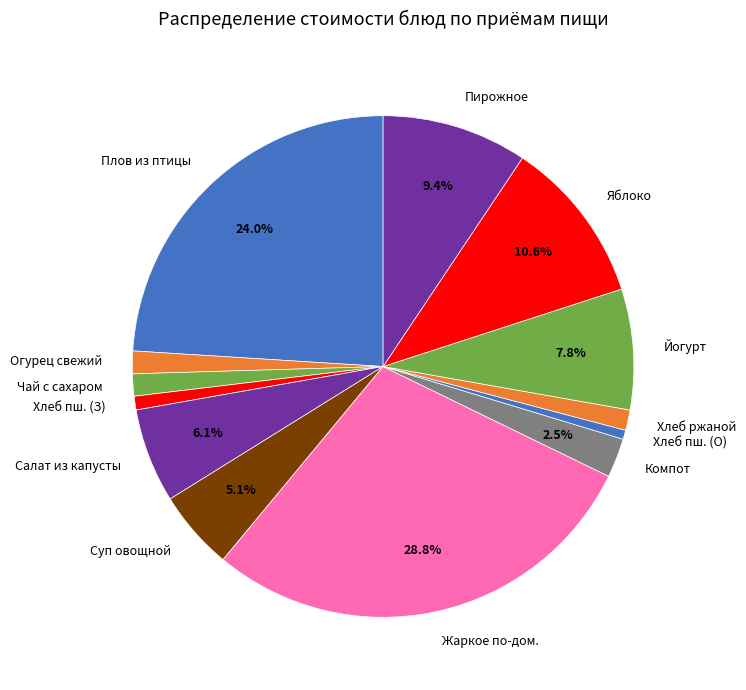

Is the sum of Йогурт and Яблоко greater than half?

No